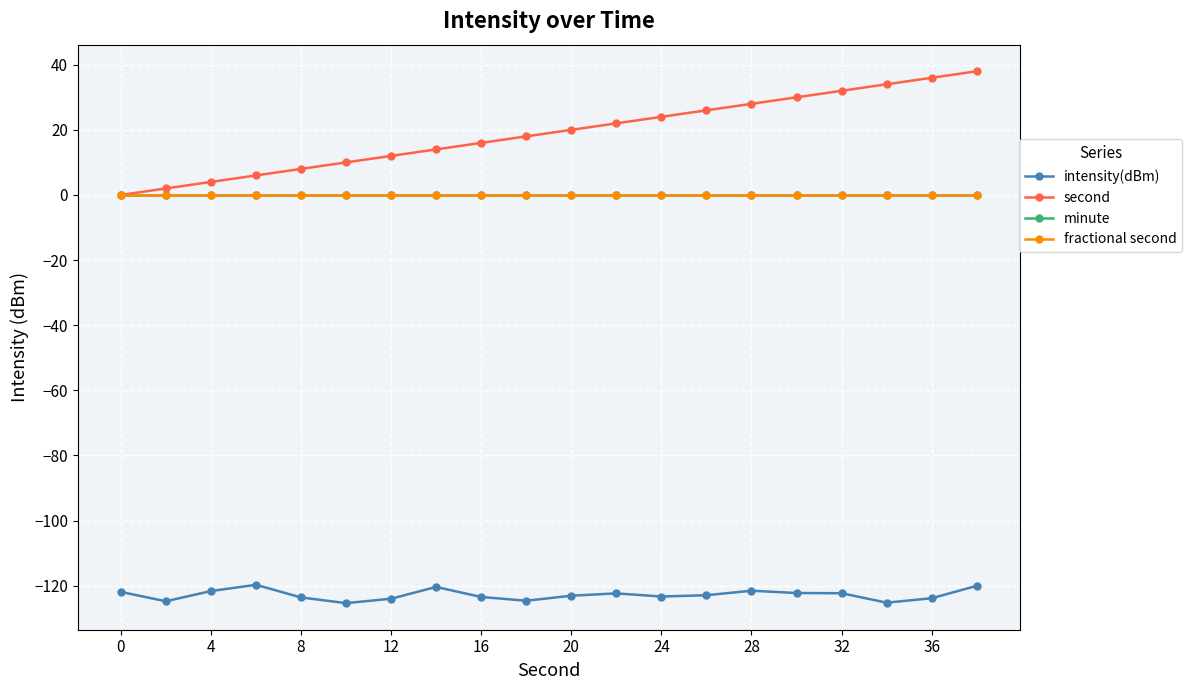

Does the chart have visible grid lines?

Yes